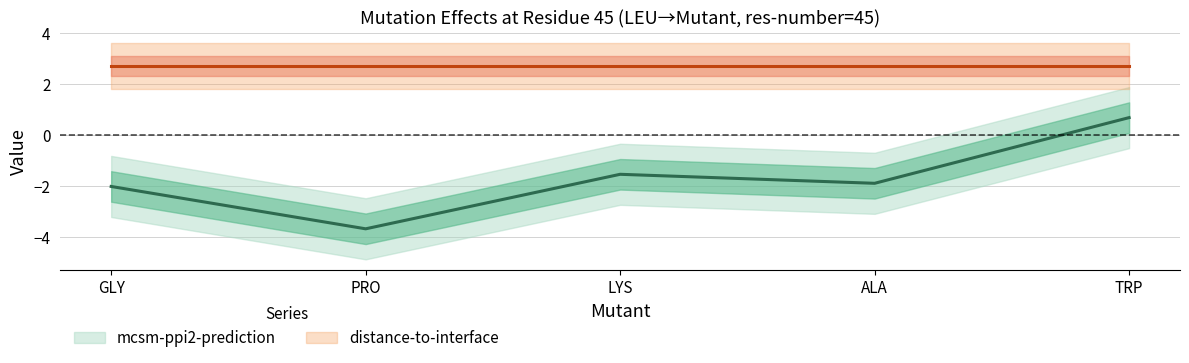

True or false: the data shows -3.7 at PRO.

True